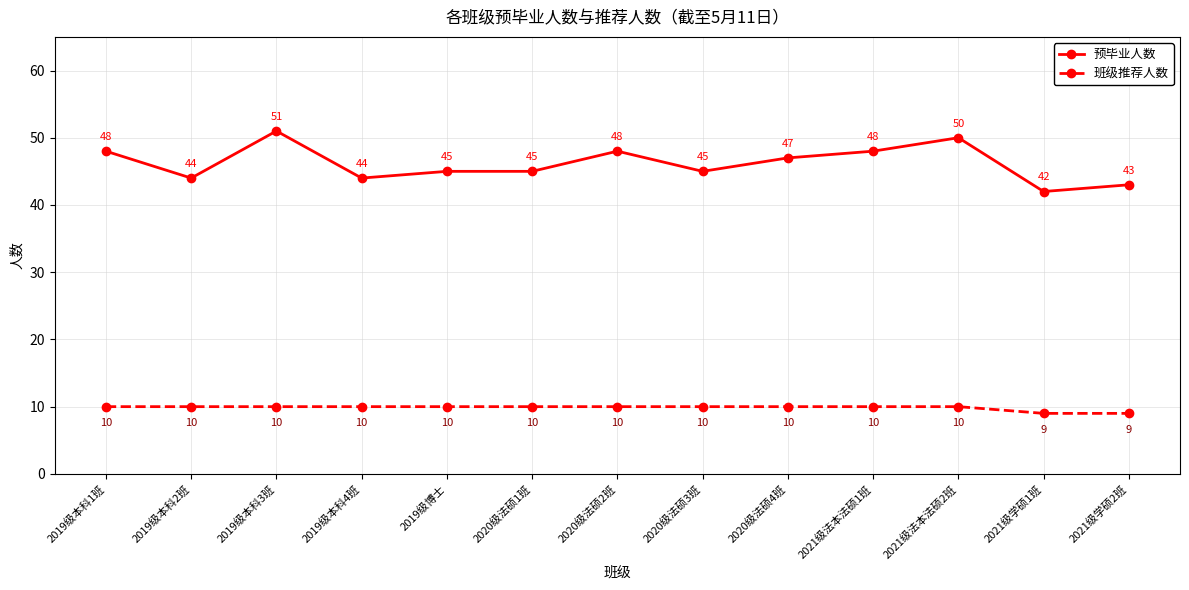

Where does the 预毕业人数 series first go above 45?

2019级本科1班